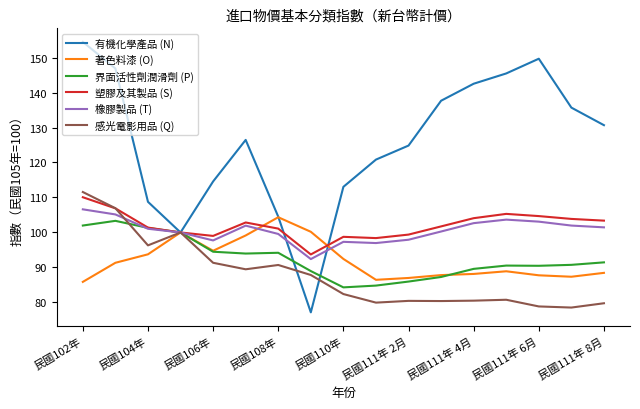

Does the chart have visible grid lines?

No